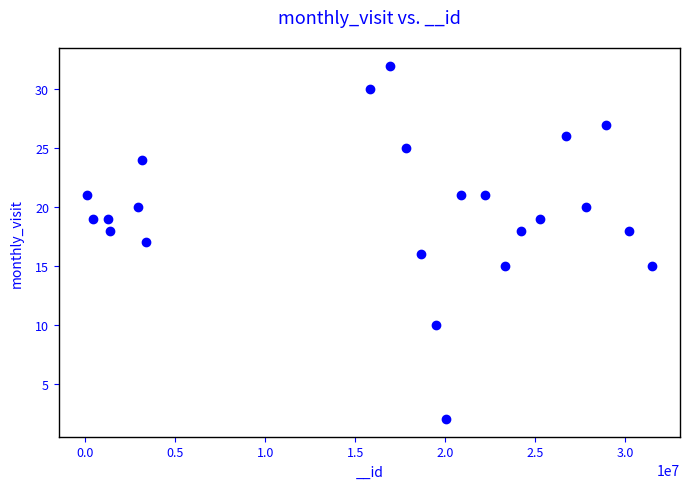

What is the range of Y values (max minus min)?

30